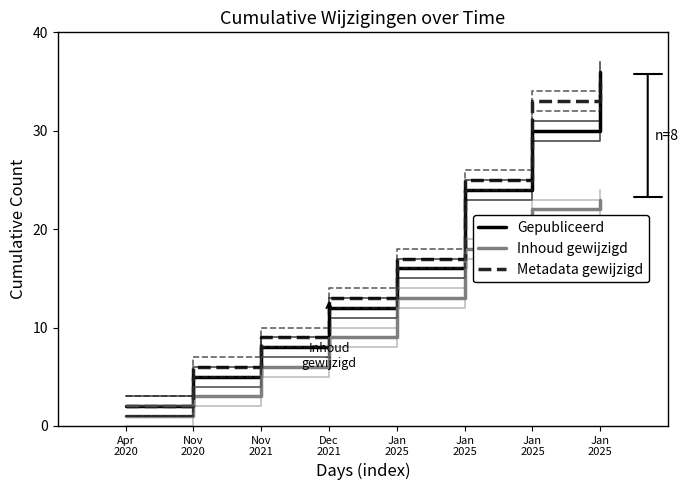

What is the difference between the second highest and second lowest values in the Gepubliceerd series?

25